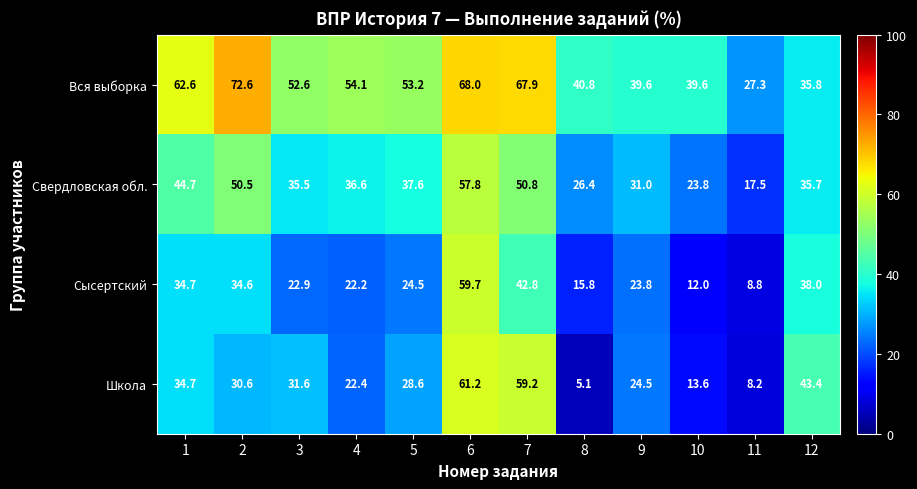

At which label does Вся выборка reach its minimum?

11